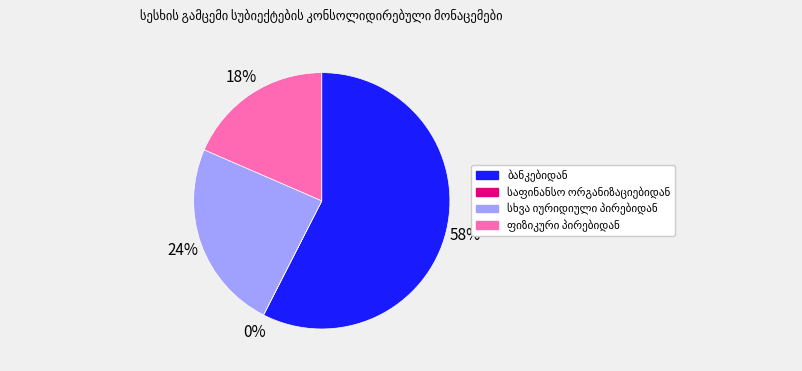

To the nearest percent, what is the average slice percentage?

25%